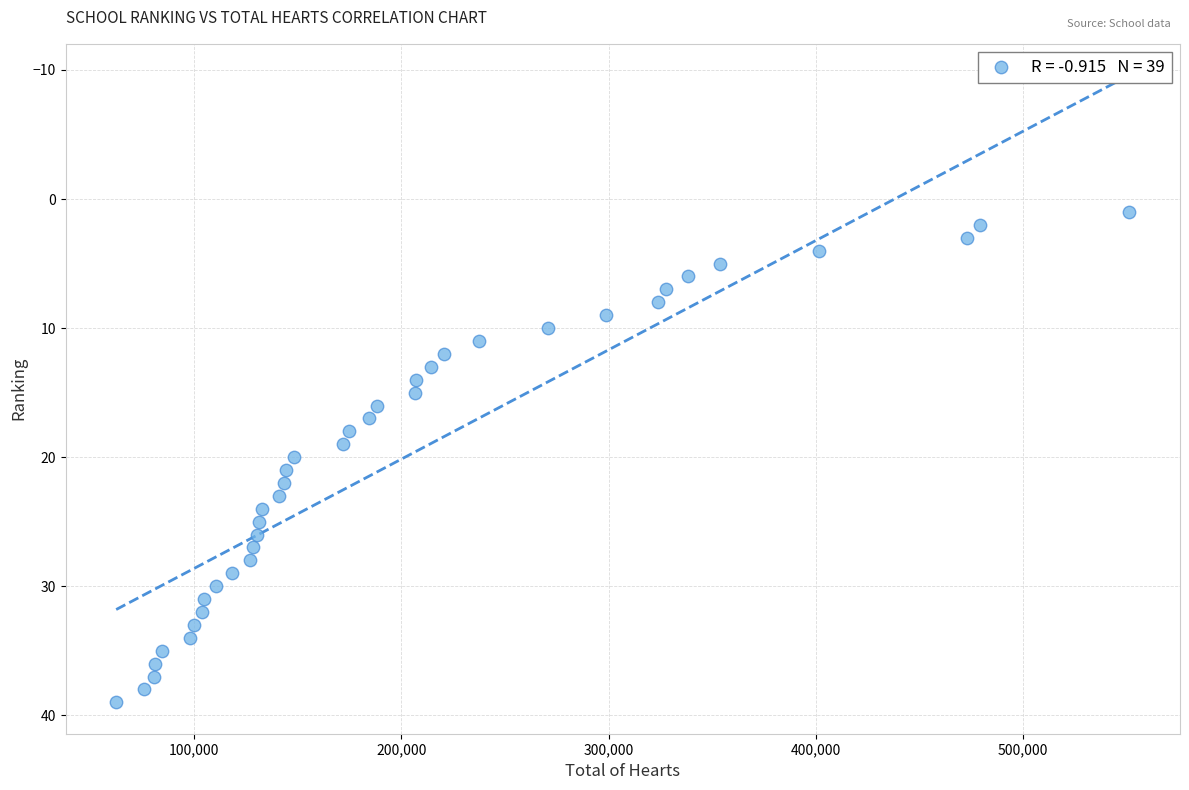

What is the range of X values (max minus min)?

488926